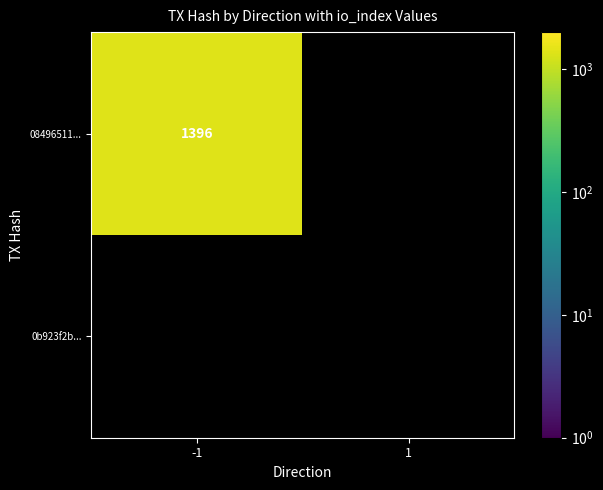

What is the maximum value shown in the chart?

1396